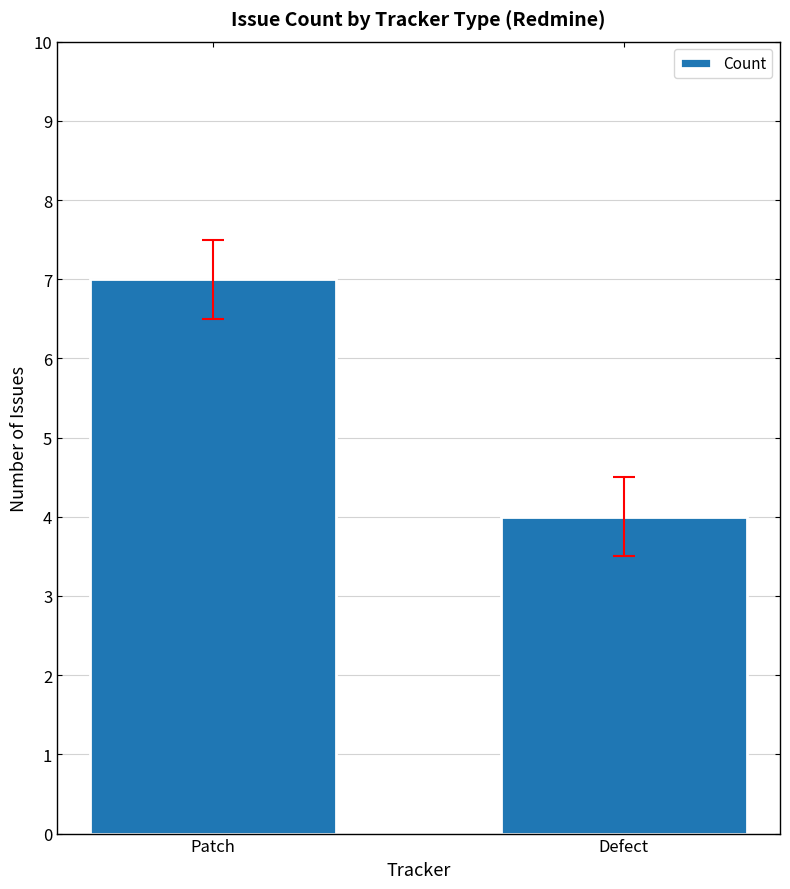

Are the bars grouped side by side (vs. stacked)?

No